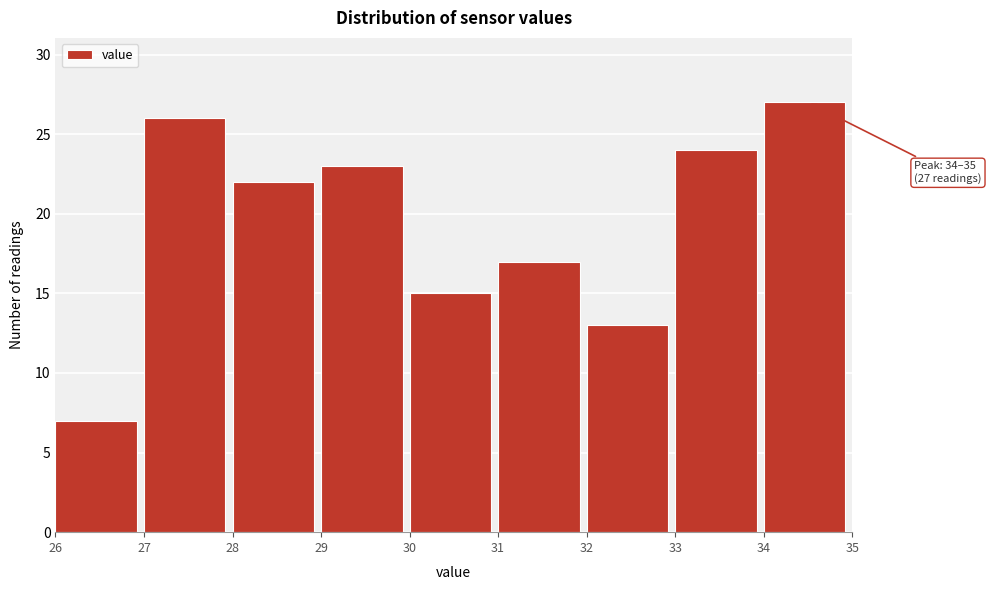

Which range on the x-axis has the tallest bar?

34 to 35